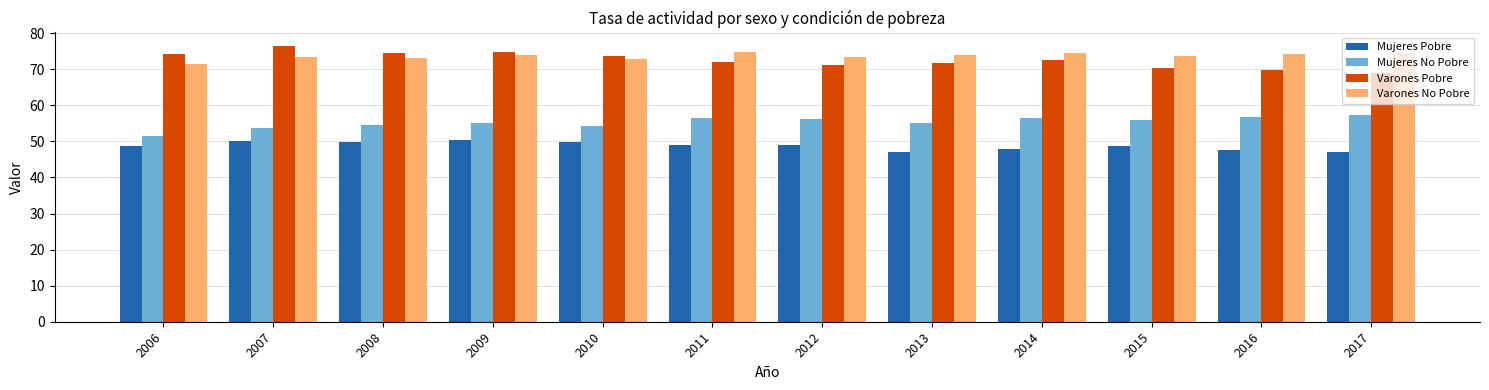

How many distinct data groups are displayed?

4